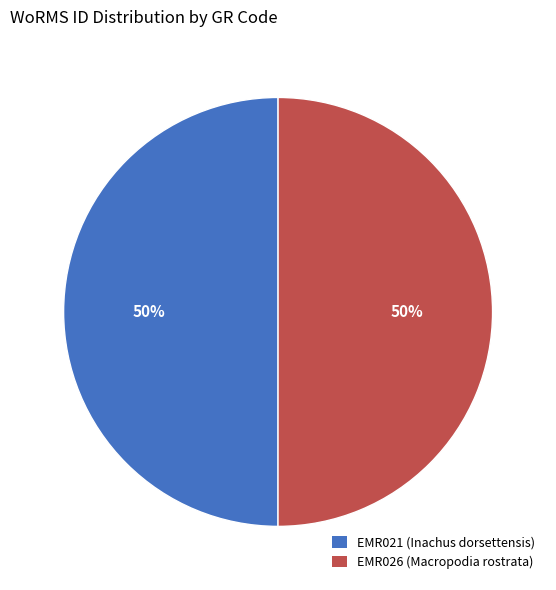

True or false: EMR021 (Inachus dorsettensis) accounts for 50% of the total.

True